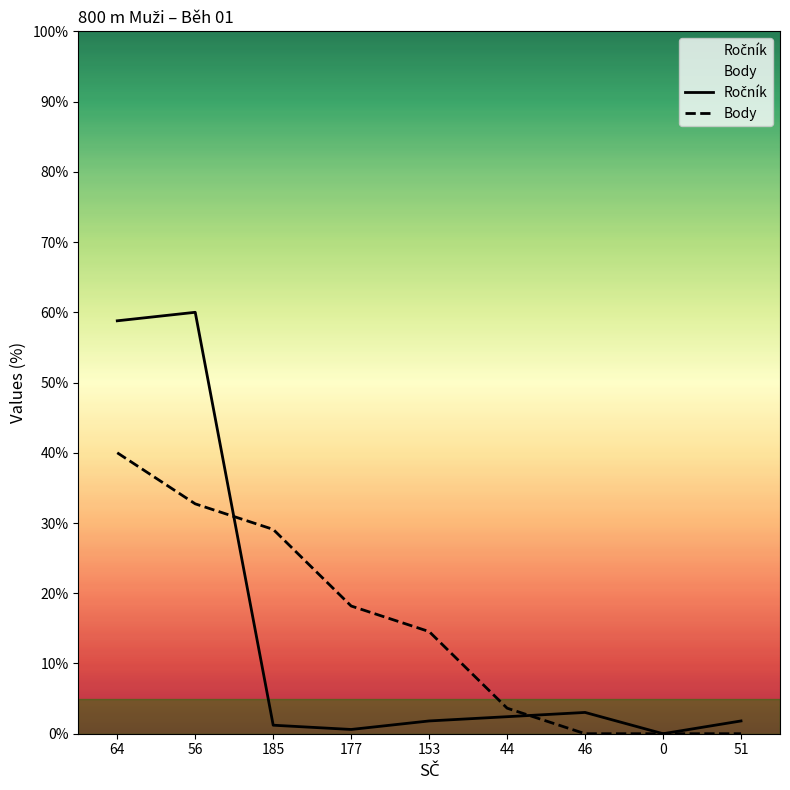

What is the difference between the maximum and minimum values in the Body series?

40.0